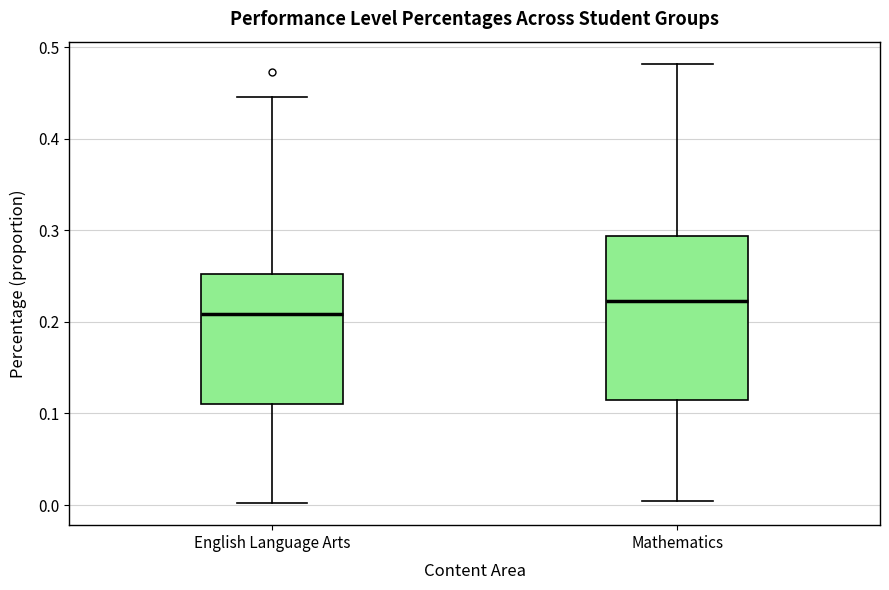

Where is the lower edge of the box for English Language Arts on the y-axis? The values are not printed on the chart, so give them approximately, as read against the axis.

0.11